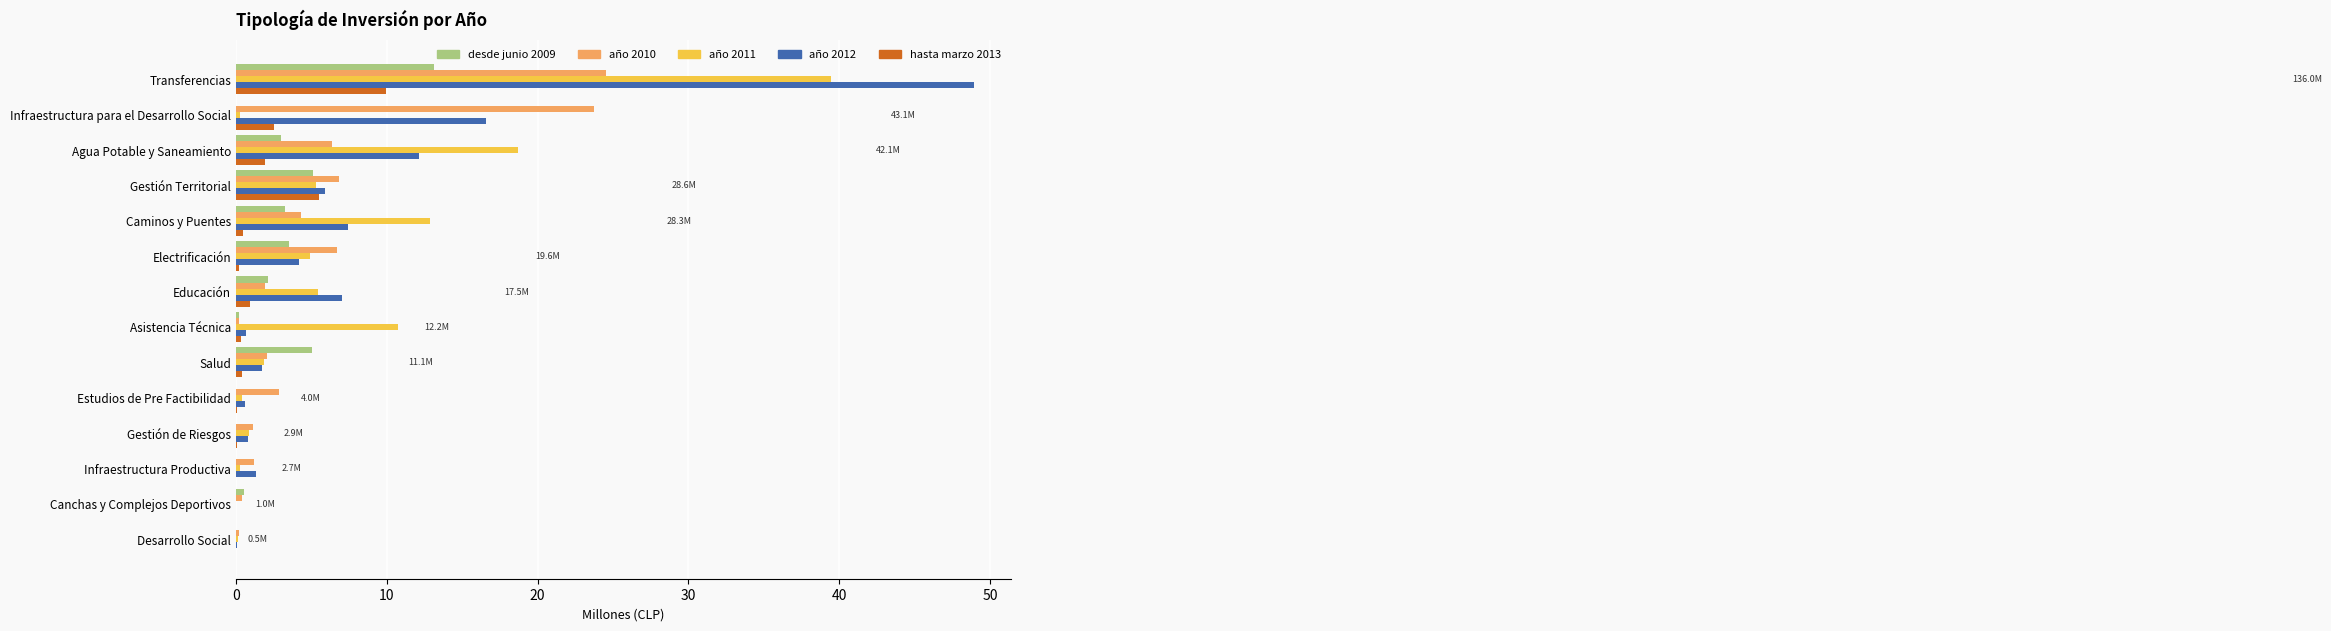

How many categories are shown in the chart?

14